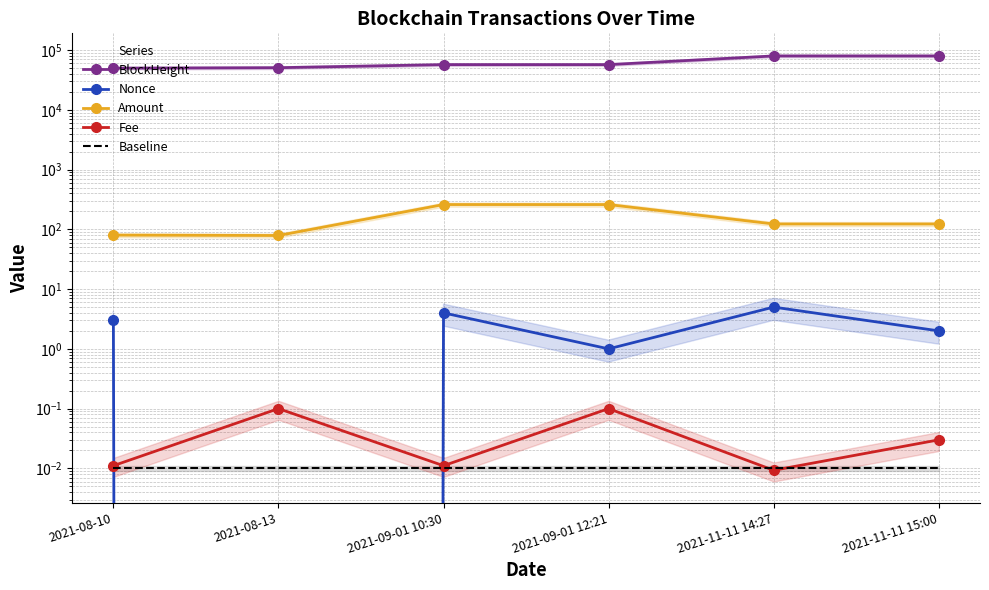

The Baseline series shows 0.0 at 2021-11-11 14:27. True or false?

True